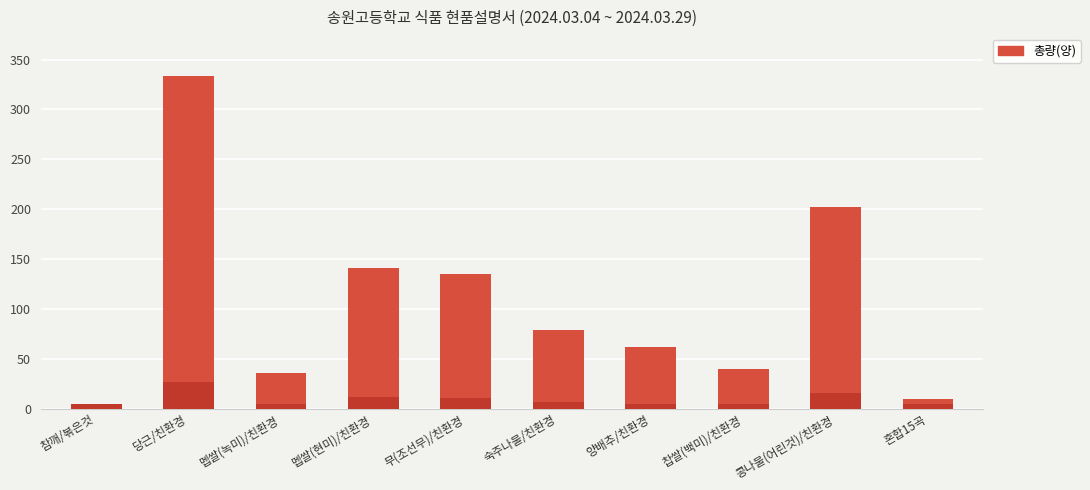

Does the chart contain stacked bars?

No